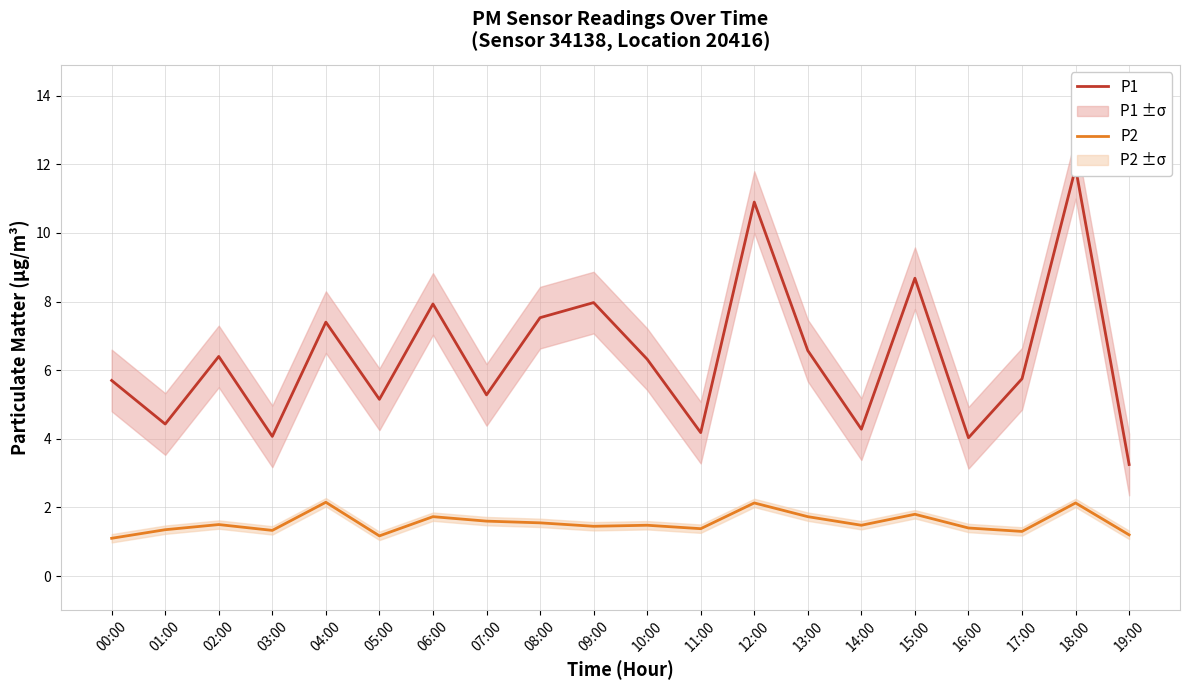

What is the total value across all series at 13:00?

8.3